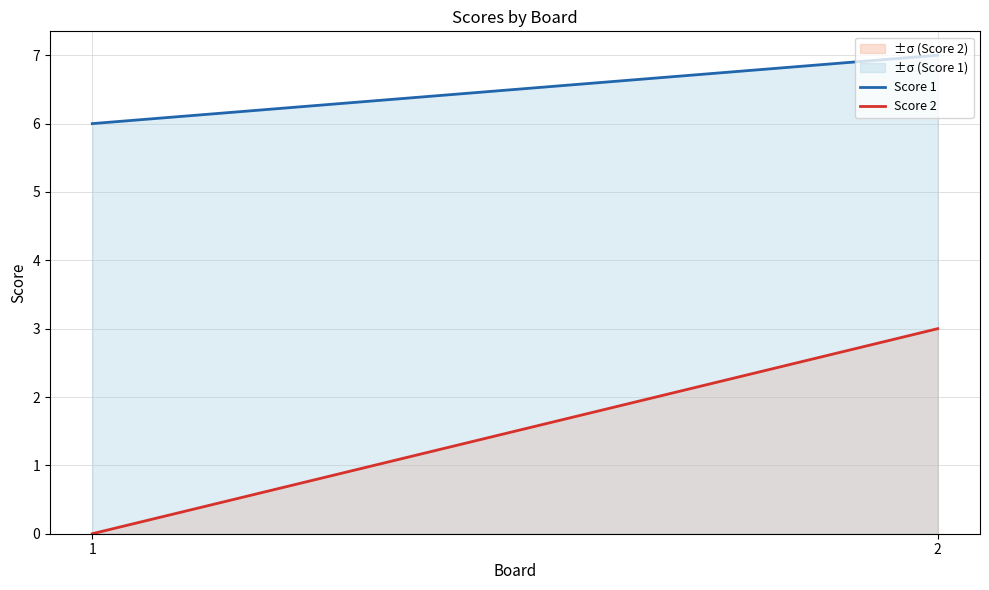

Is it true that Score 1 equals 6 at 1?

True